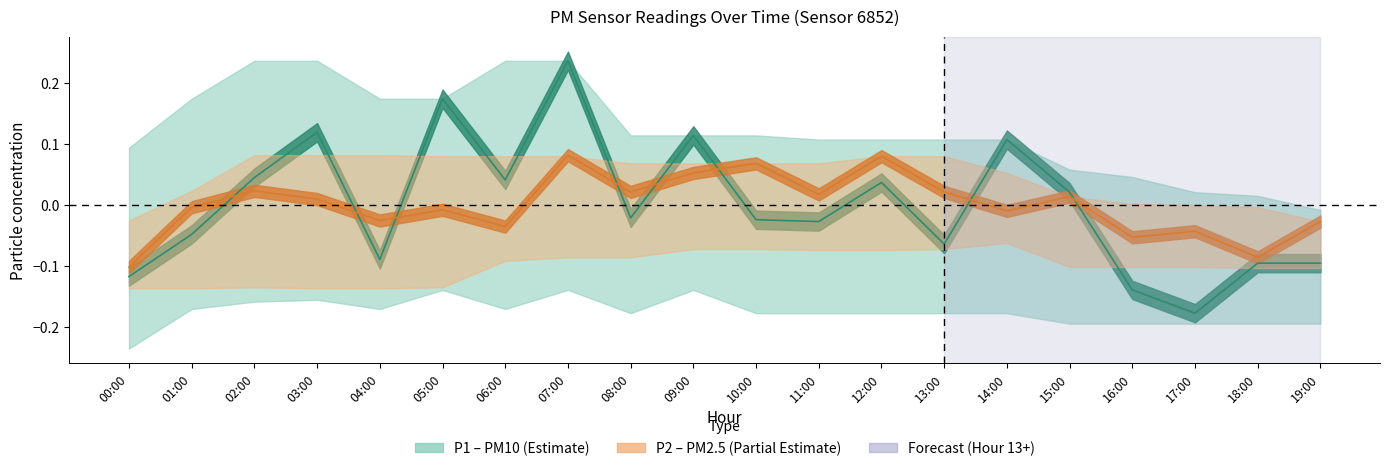

How many lines are shown in the chart?

2